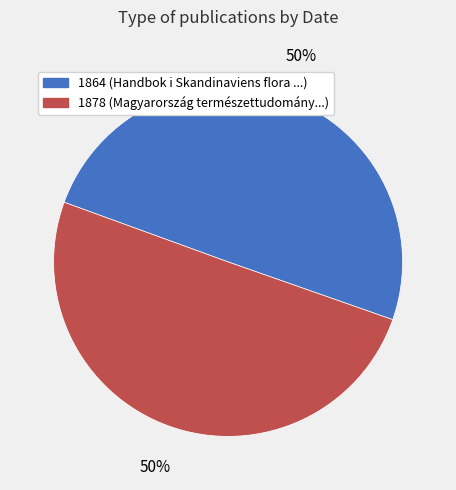

Count the number of slices in the pie.

2